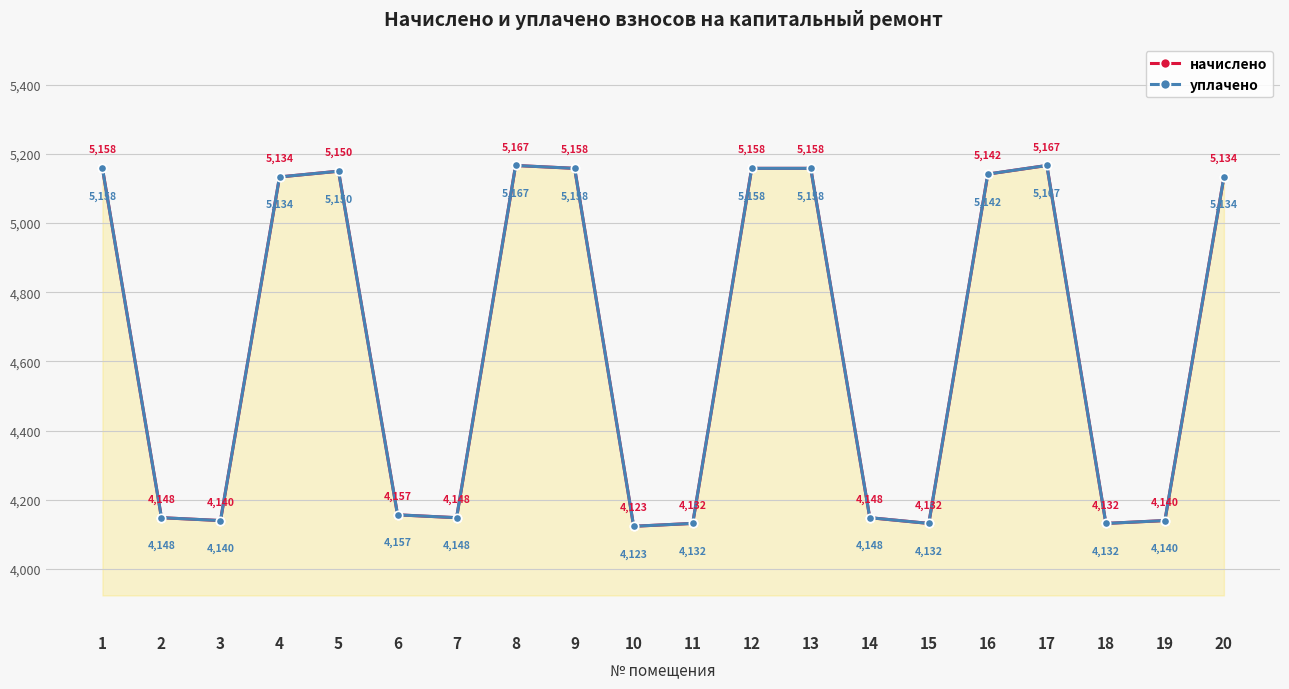

Reading left to right, transcribe all the data shown in this chart.

начислено: 1=5158.4	2=4148.3	3=4140.0	4=5133.6	5=5150.2	6=4156.6	7=4148.3	8=5166.7	9=5158.4	10=4123.4	11=4131.7	12=5158.4	13=5158.4	14=4148.3	15=4131.7	16=5141.9	17=5166.7	18=4131.7	19=4140.0	20=5133.6
уплачено: 1=5158.4	2=4148.3	3=4140.0	4=5133.6	5=5150.2	6=4156.6	7=4148.3	8=5166.7	9=5158.4	10=4123.4	11=4131.7	12=5158.4	13=5158.4	14=4148.3	15=4131.7	16=5141.9	17=5166.7	18=4131.7	19=4140.0	20=5133.6